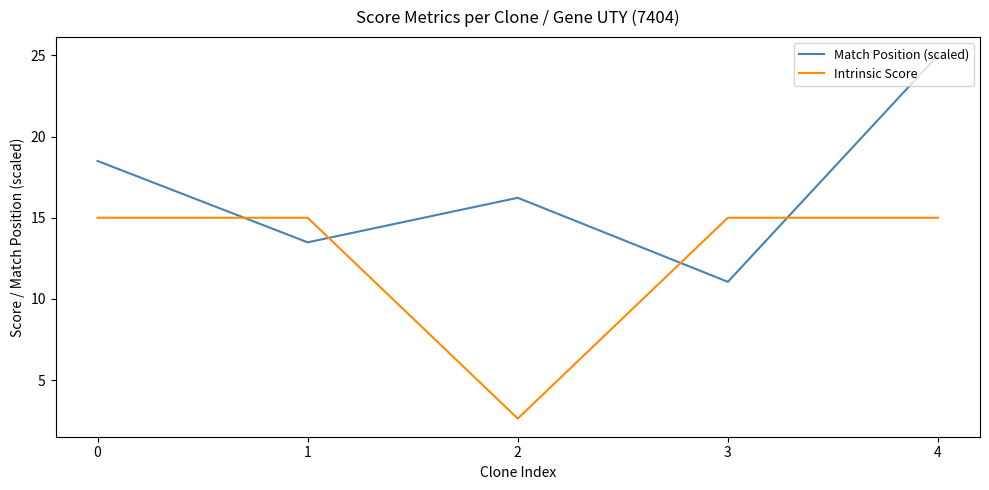

Is the value of Intrinsic Score at 4 greater than the value of Match Position (scaled) at 0?

No